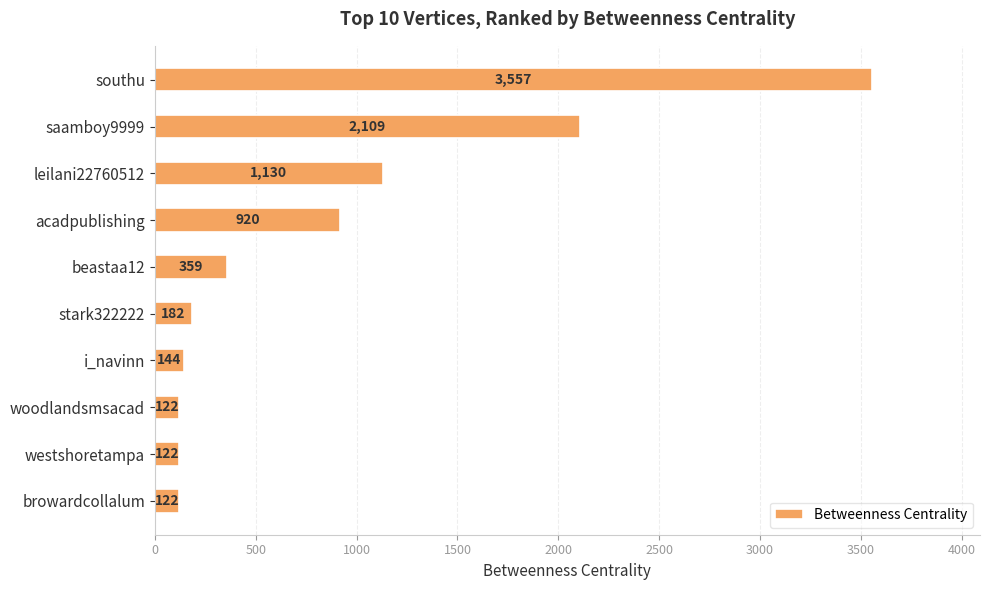

At which label is the value closest to 1839?

saamboy9999